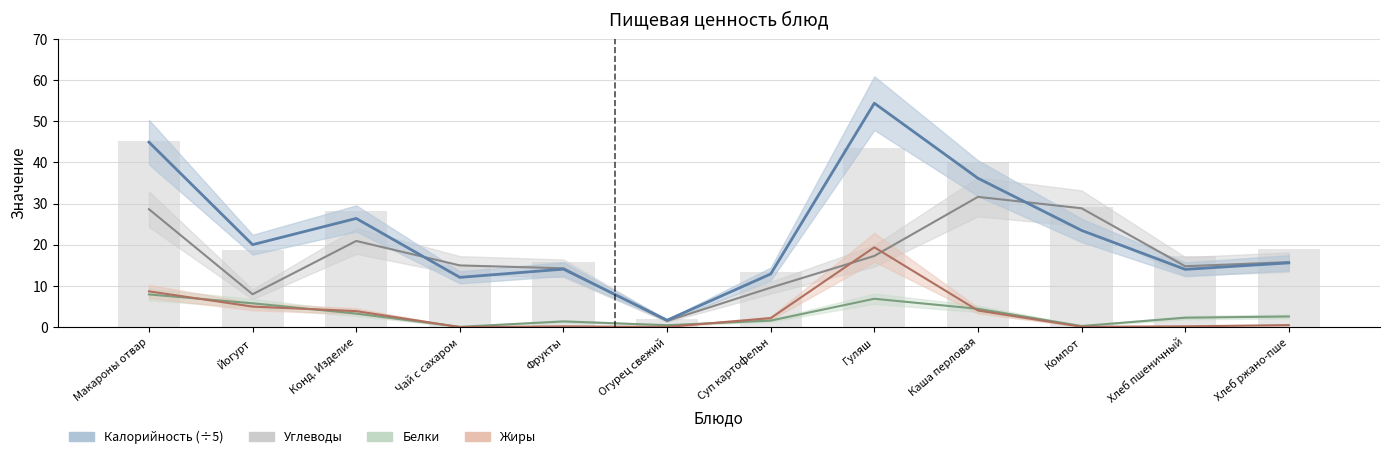

True or false: Жиры has a value of 2.2 at Суп картофельн.

True